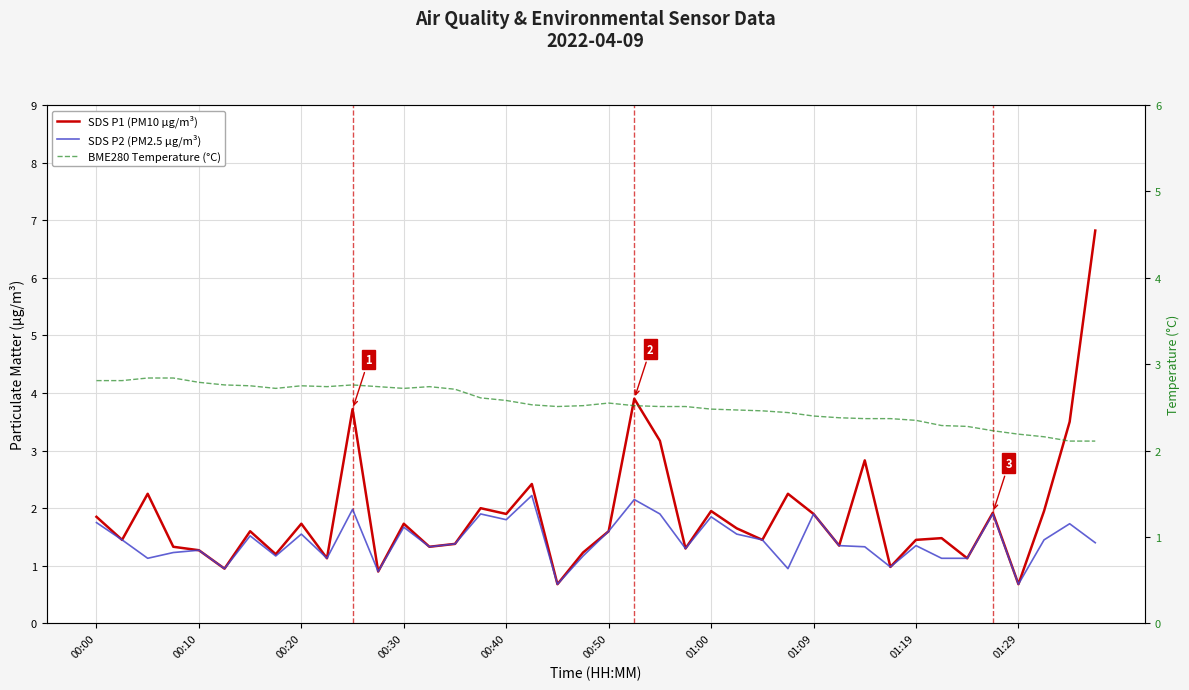

True or false: SDS P1 (PM10 µg/m³) has a value of 3.4 at 01:09.

False